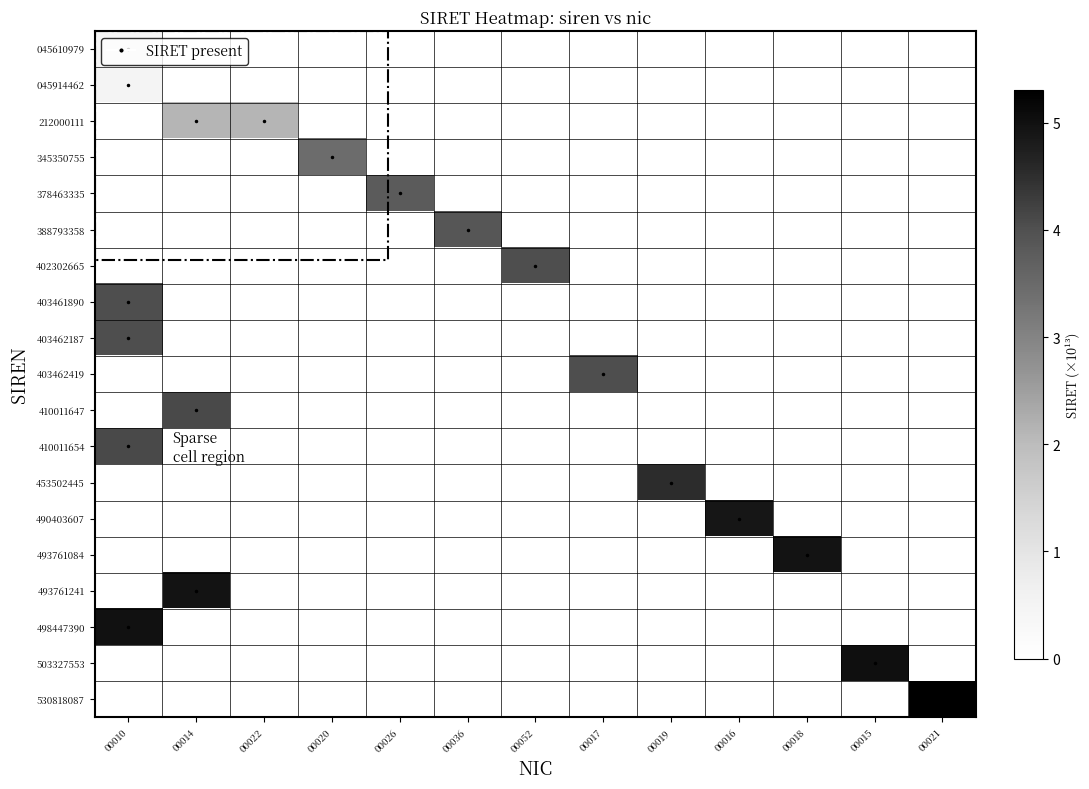

Which category has the highest value across all series?

00021